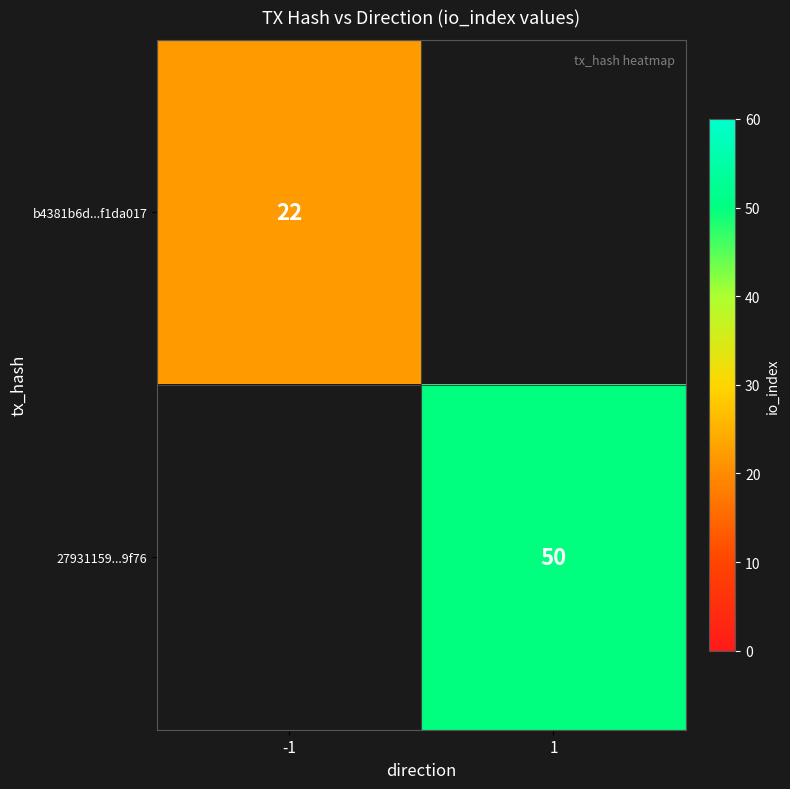

Is it true that b4381b6d...f1da017 equals 22 at -1?

True